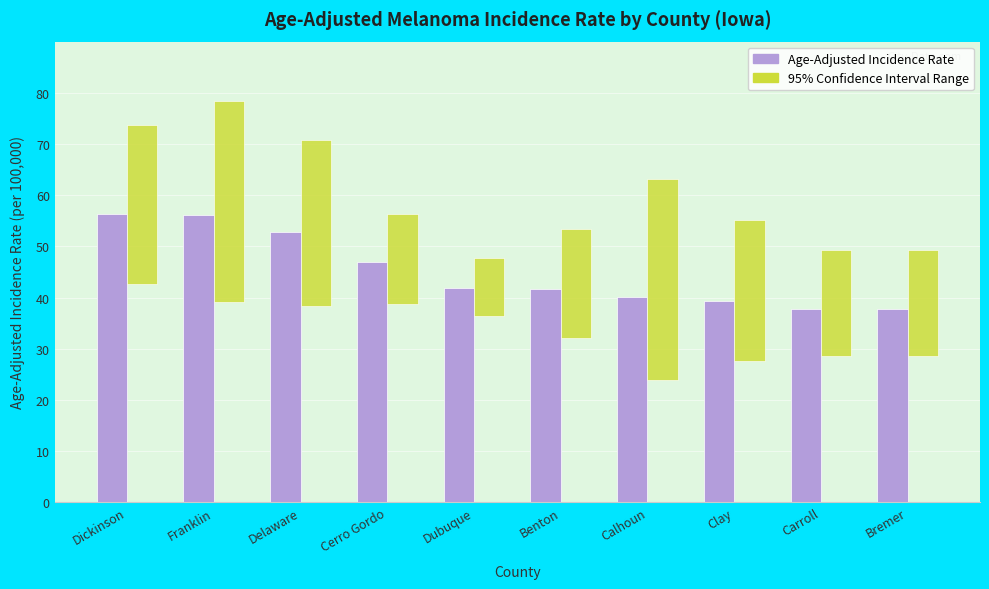

Which category has the highest value in the 95% CI Range series?

Calhoun